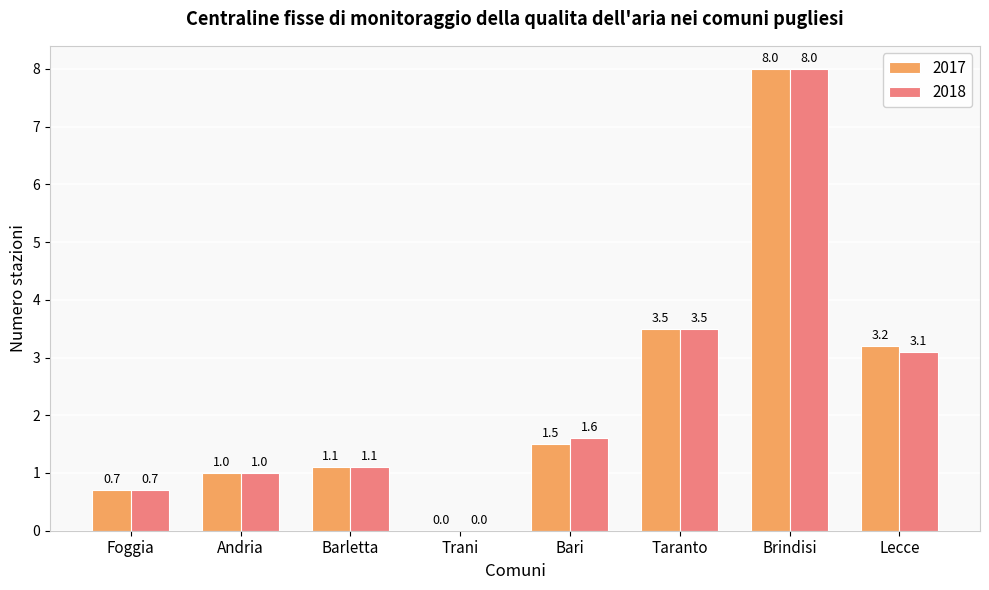

The 2017 series shows -3.4 at Trani. True or false?

False